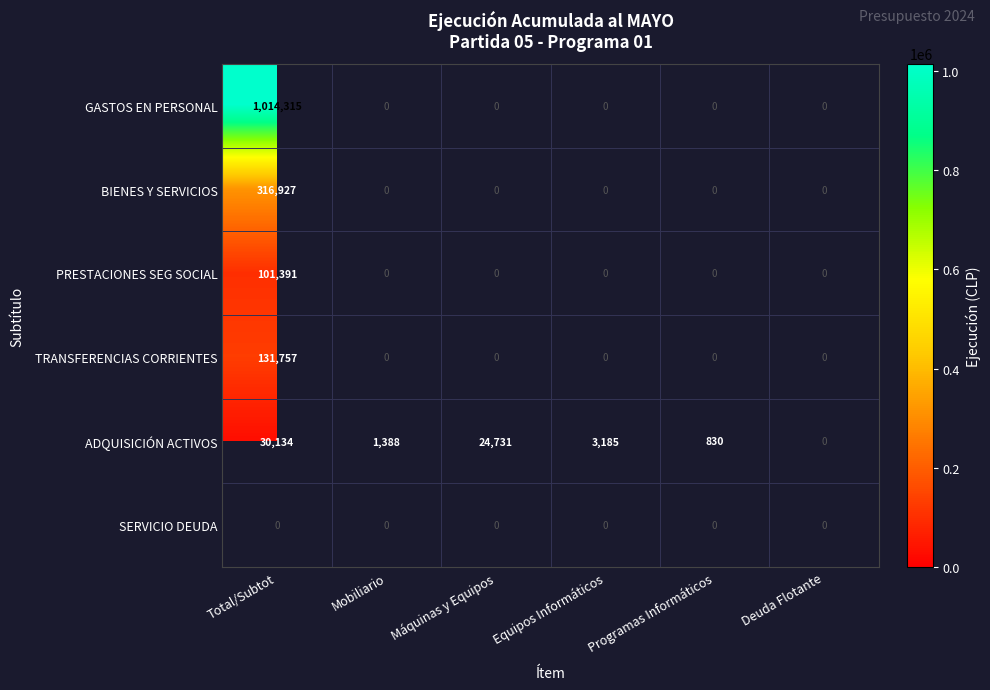

What is the sum of the ADQUISICIÓN ACTIVOS values at Máquinas y Equipos and Total/Subtot?

54865